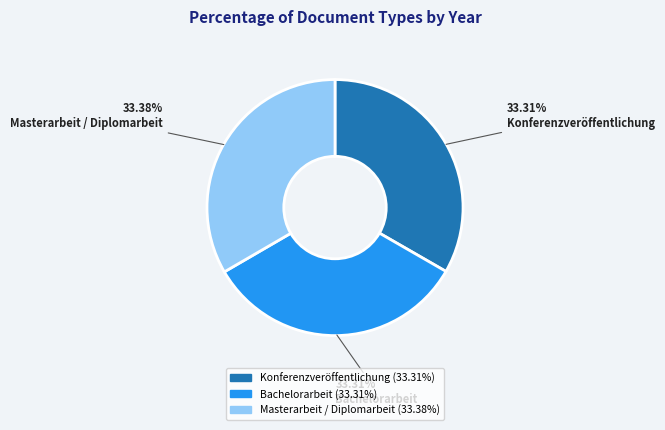

Does Konferenzveröffentlichung represent more than half of the total?

No